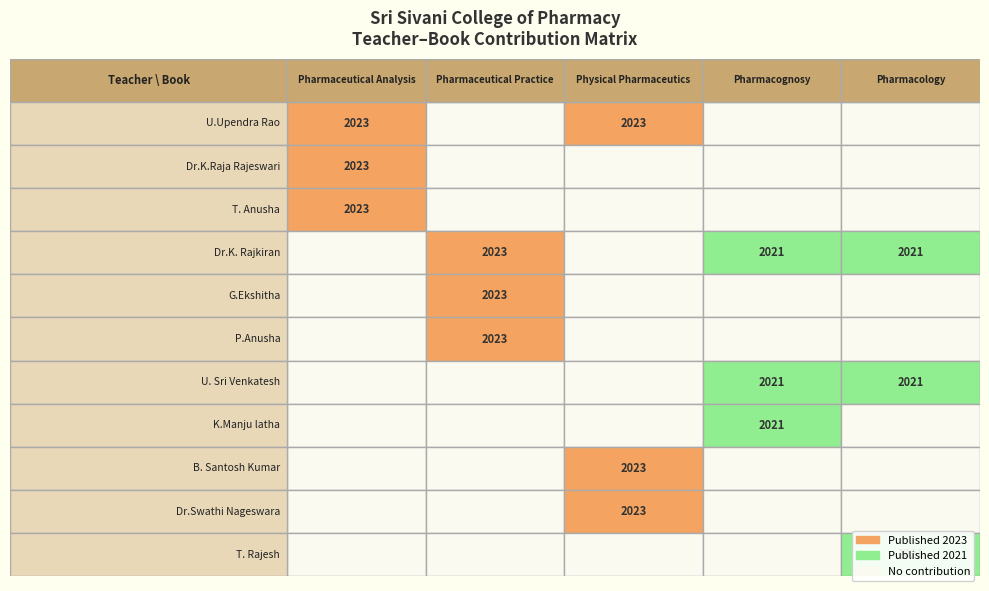

What is the maximum value for Pharmacology?

1